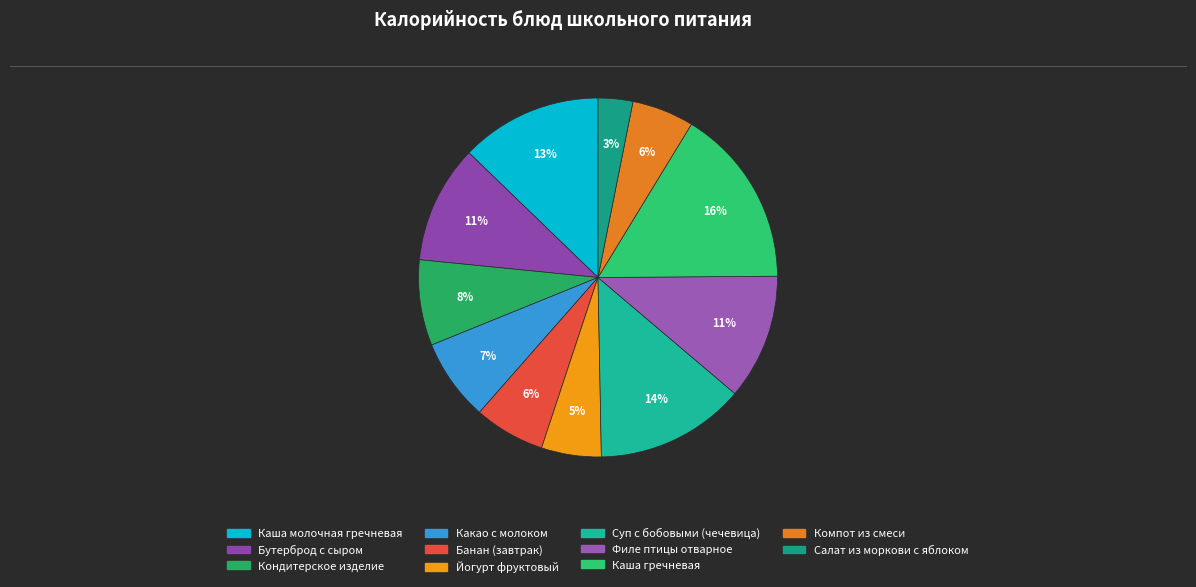

Do Салат из моркови с яблоком and Суп с бобовыми (чечевица) together represent more than half of the pie?

No